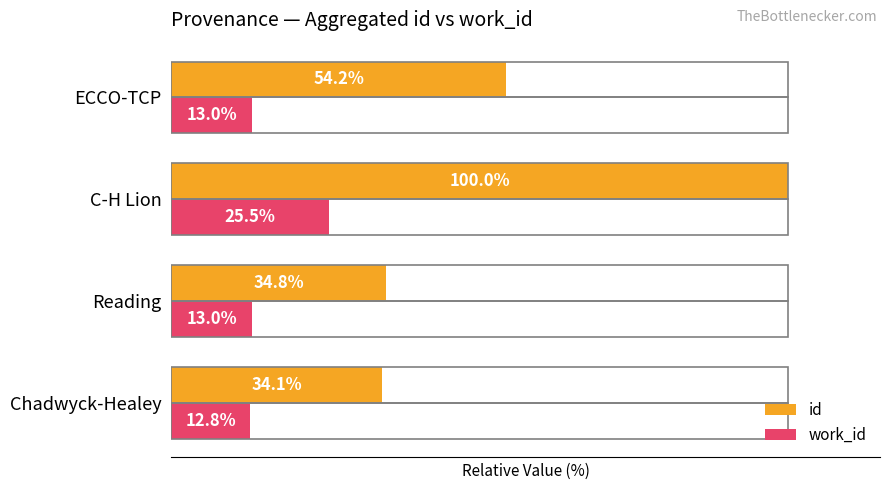

Is the value of work_id at Chadwyck-Healey greater than the value of id at C-H Lion?

No